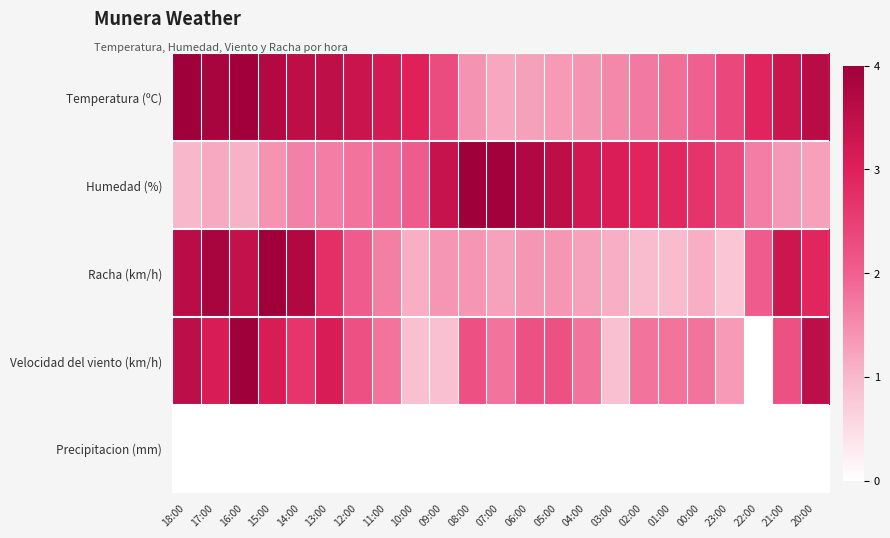

Which label corresponds to the largest value in the chart?

18:00